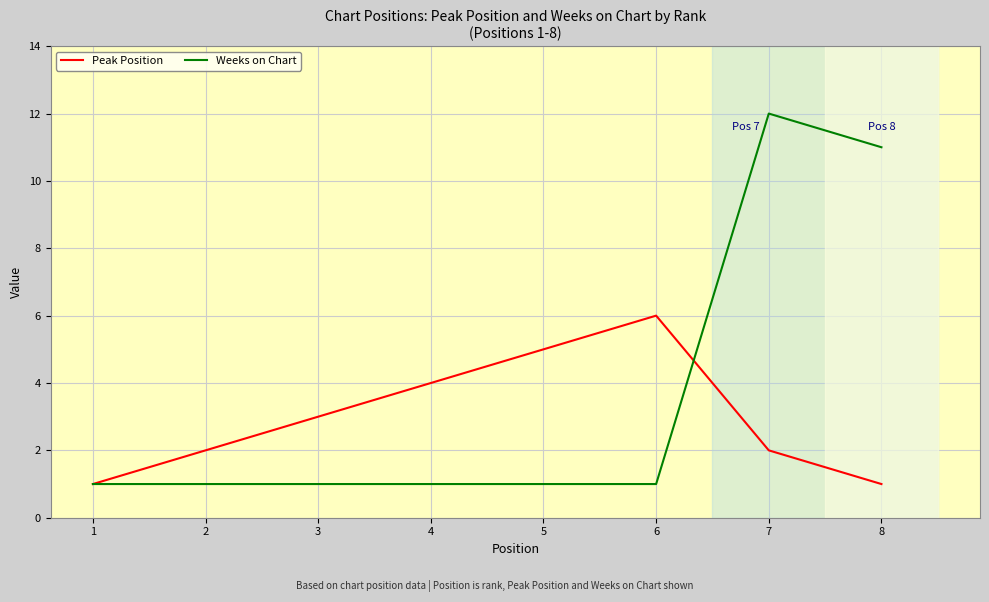

What is the minimum value shown in the chart?

1